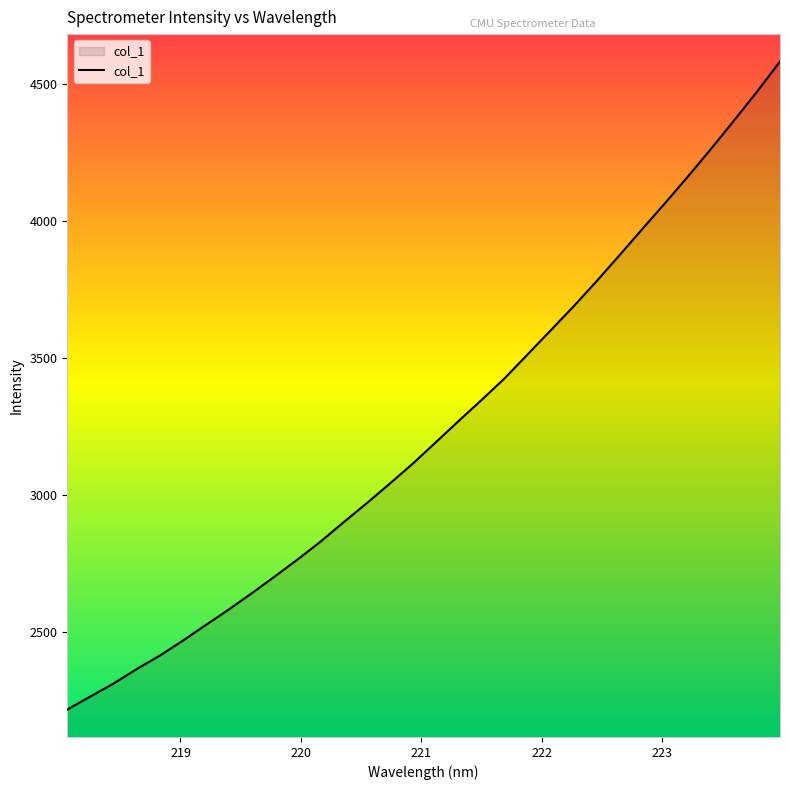

What is the difference between the maximum and minimum values?

2364.0